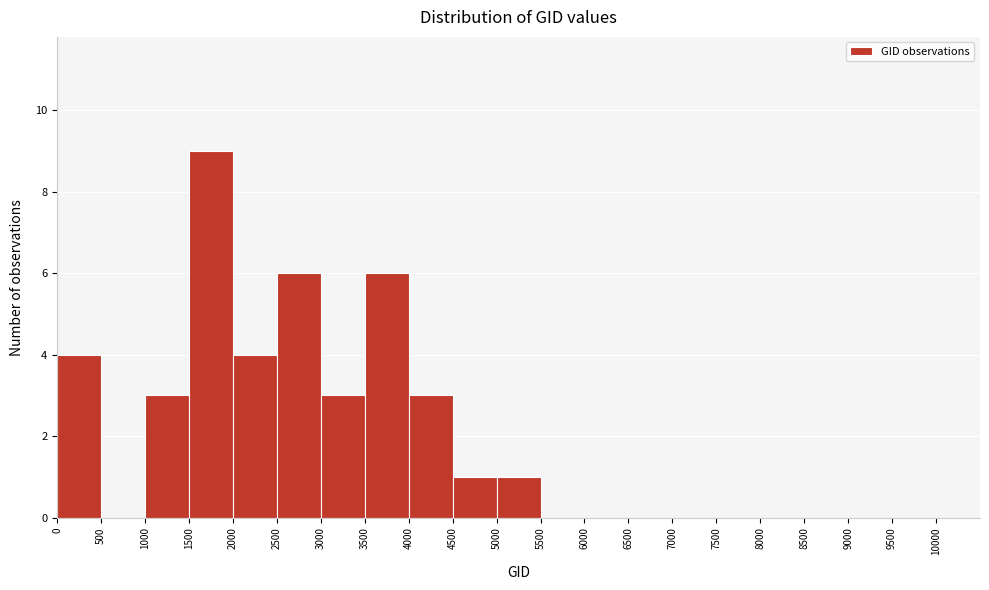

What is the height of the bar covering 5000 to 5500 on the x-axis? The values are not printed on the chart, so give them approximately, as read against the axis.

1